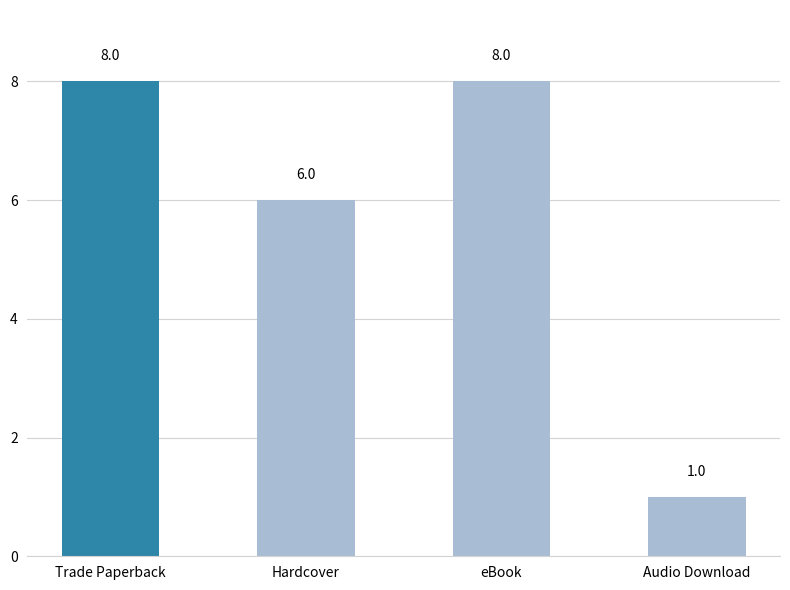

The value at Hardcover is 6. True or false?

True